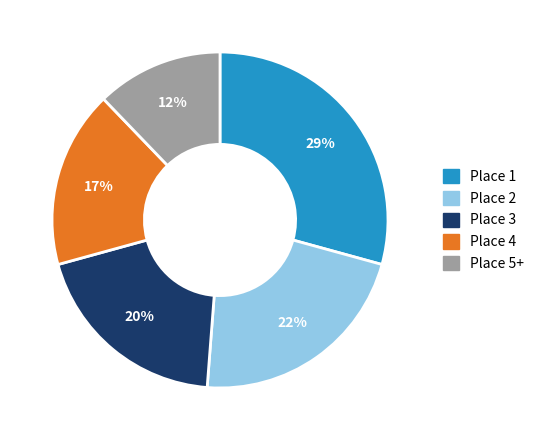

Which has a higher value, Place 5+ or Place 2?

Place 2